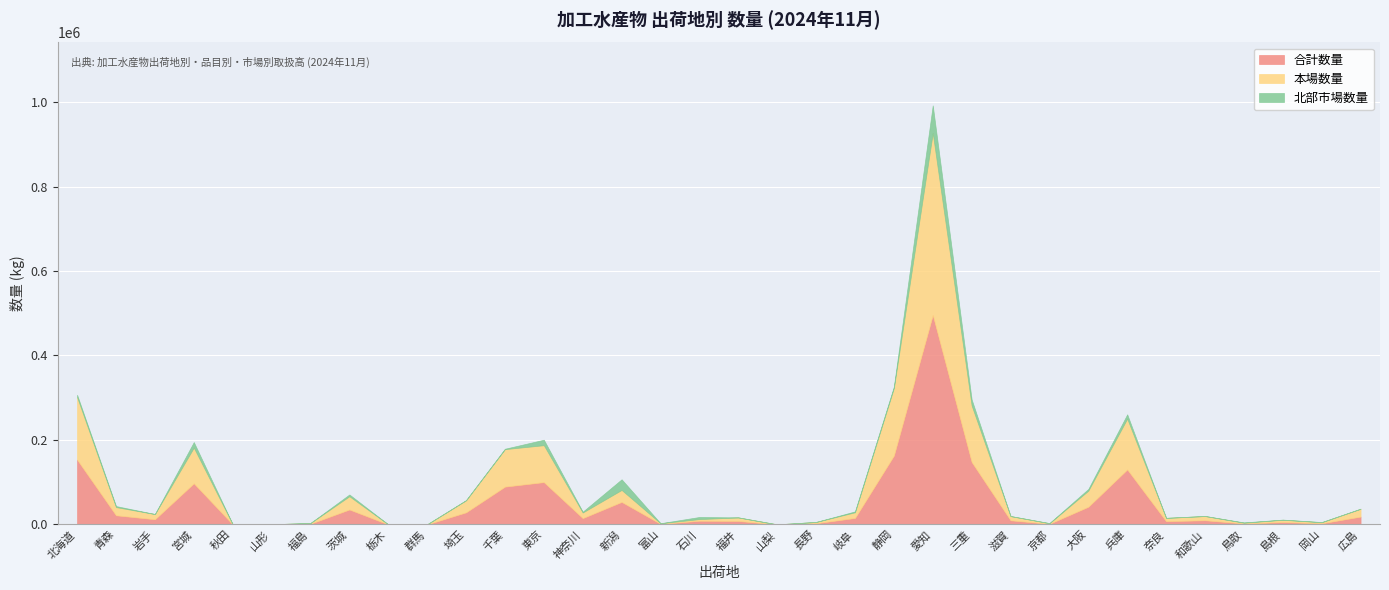

Rank the series by their maximum value, from lowest to highest.

北部市場数量, 本場数量, 合計数量